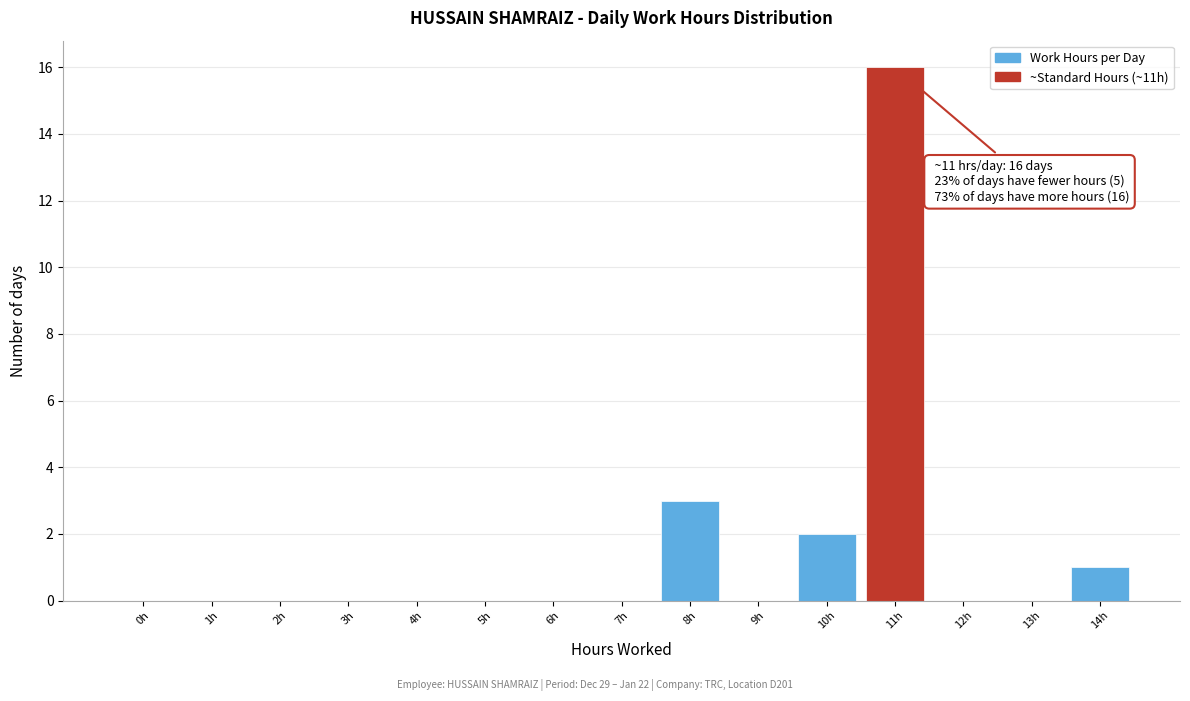

Reading left to right, list all the values displayed in this chart.

0h=0	1h=0	2h=0	3h=0	4h=0	5h=0	6h=0	7h=0	8h=3	9h=0	10h=2	11h=16	12h=0	13h=0	14h=1